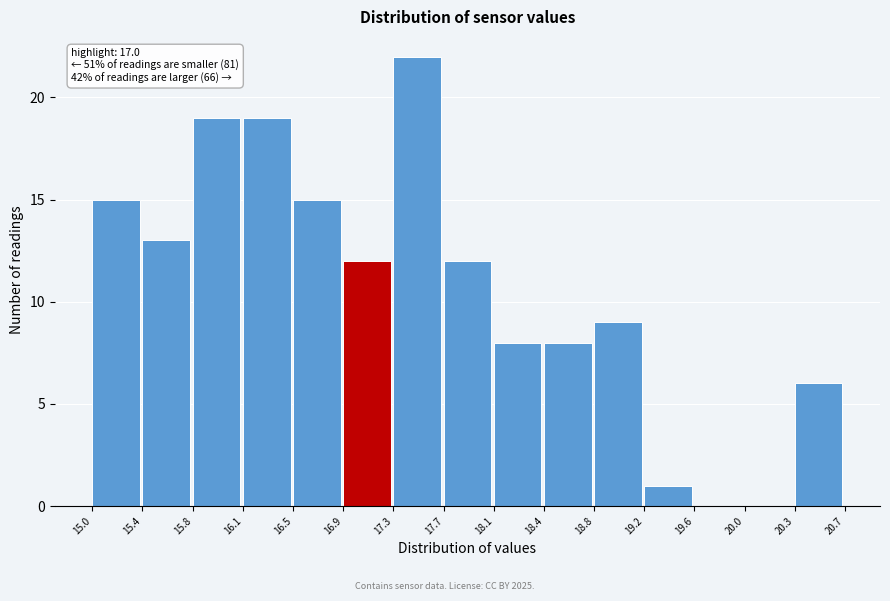

Which range on the x-axis has the tallest bar?

17.3 to 17.7